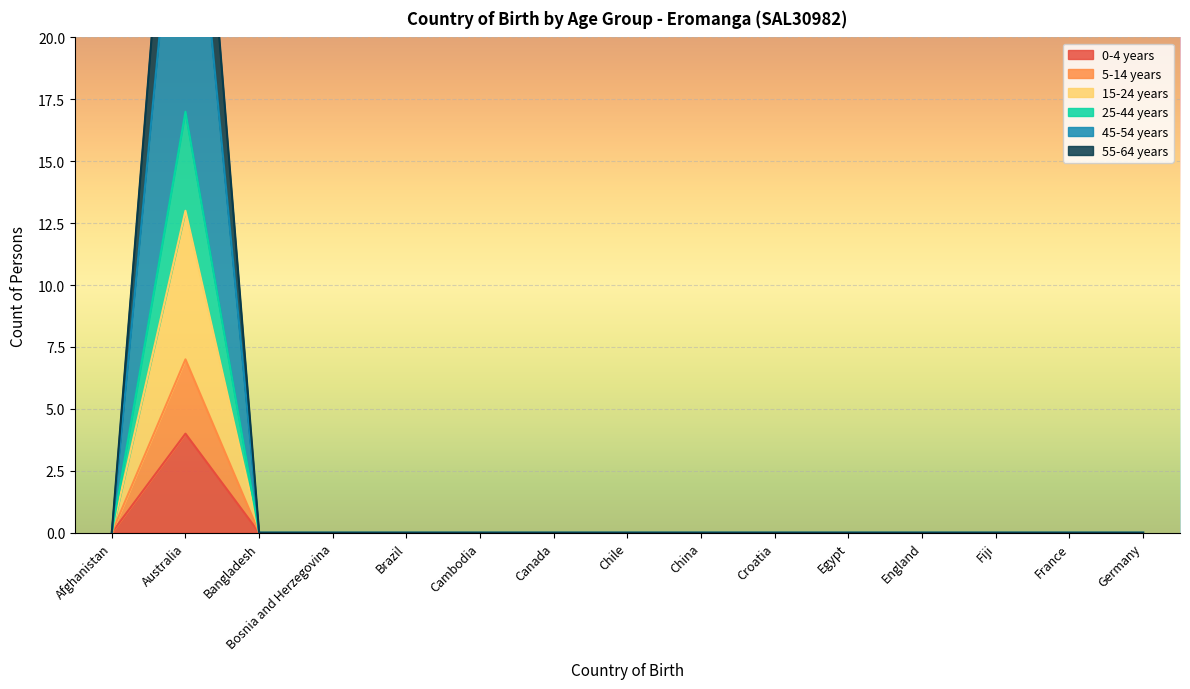

Rank the series by their maximum value, from lowest to highest.

0-4 years, 5-14 years, 15-24 years, 25-44 years, 55-64 years, 45-54 years